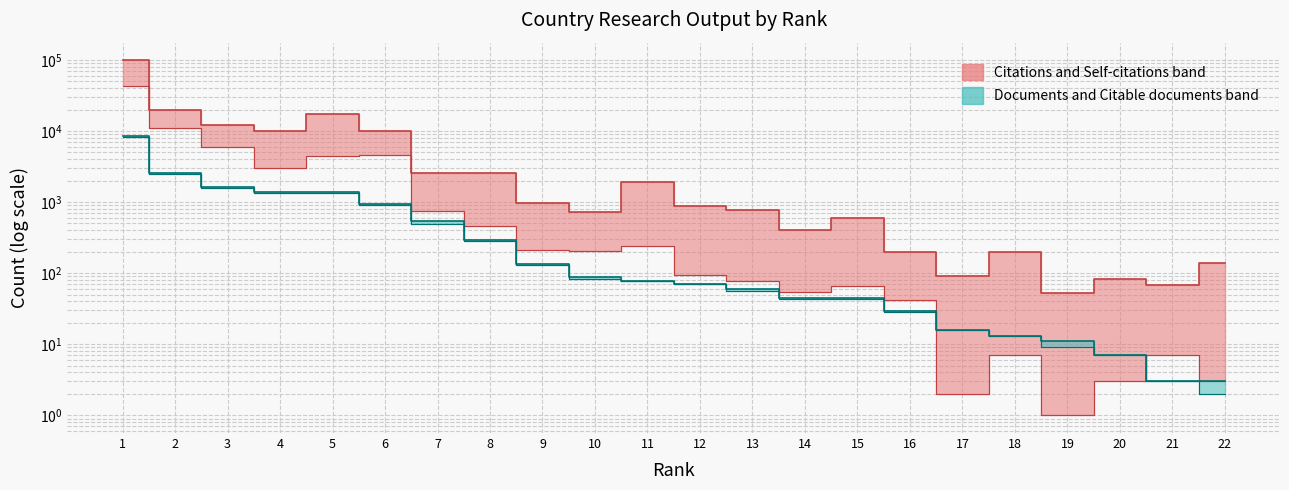

Reading right to left, what are all the values shown in this chart?

Citations: 22=140	21=67	20=84	19=53	18=199	17=92	16=201	15=590	14=406	13=764	12=877	11=1912	10=717	9=966	8=2593	7=2565	6=10035	5=17431	4=9965	3=12179	2=19609	1=98425
Self-citations: 22=3	21=7	20=3	19=1	18=7	17=2	16=42	15=66	14=55	13=78	12=94	11=240	10=208	9=212	8=455	7=738	6=4590	5=4486	4=2973	3=6013	2=10861	1=43045
Documents: 22=3	21=3	20=7	19=11	18=13	17=16	16=29	15=44	14=44	13=59	12=71	11=77	10=88	9=133	8=293	7=537	6=946	5=1386	4=1404	3=1655	2=2599	1=8410
Citable documents: 22=2	21=3	20=7	19=9	18=13	17=16	16=28	15=43	14=43	13=56	12=70	11=77	10=84	9=131	8=285	7=490	6=896	5=1330	4=1338	3=1575	2=2511	1=8200